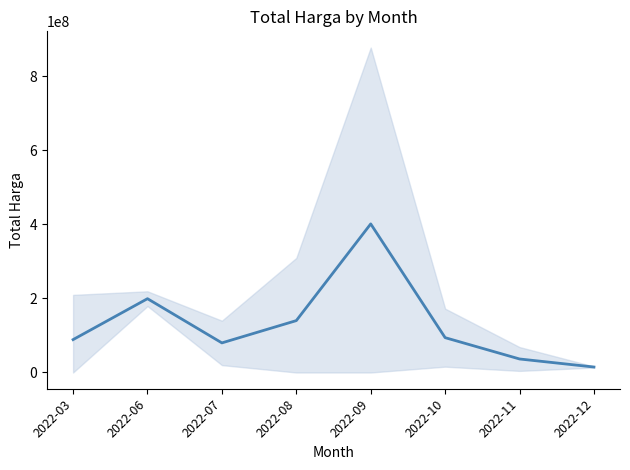

Reading left to right, extract all data points from this chart.

88711820.5	199200000.0	79875000.0	140025000.0	401039750.0	94028525.0	36471666.7	14750000.0